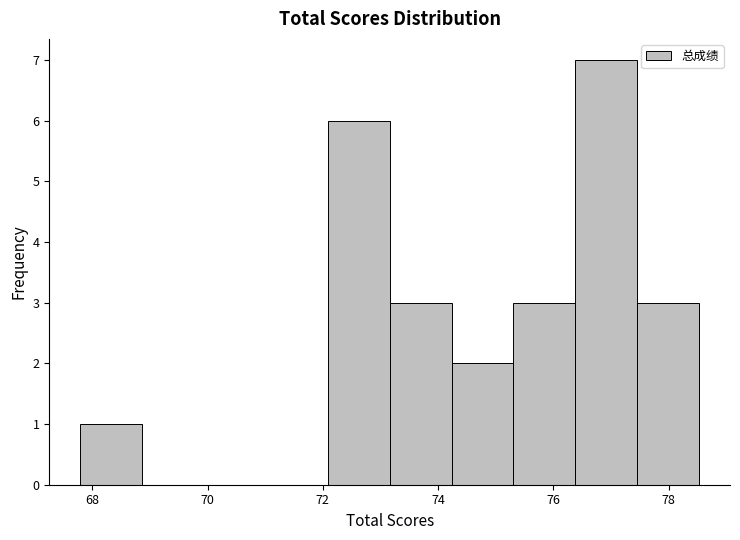

Reading left to right, transcribe this chart: for each bar, give the range it covers on the x-axis and its height. Neither the bar edges nor the heights are printed on the chart, so give them approximately, as read against the axes.

67.8 to 68.8: 1
68.8 to 70.0: 0
70.0 to 71.0: 0
71.0 to 72.0: 0
72.0 to 73.2: 6
73.2 to 74.2: 3
74.2 to 75.4: 2
75.4 to 76.4: 3
76.4 to 77.4: 7
77.4 to 78.6: 3